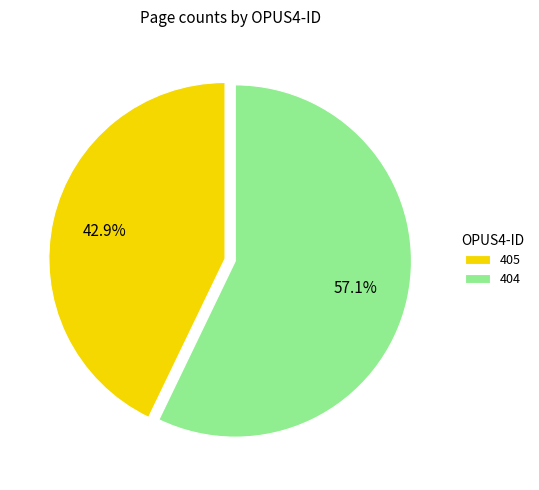

To the nearest percent, what portion does 405 represent?

43%